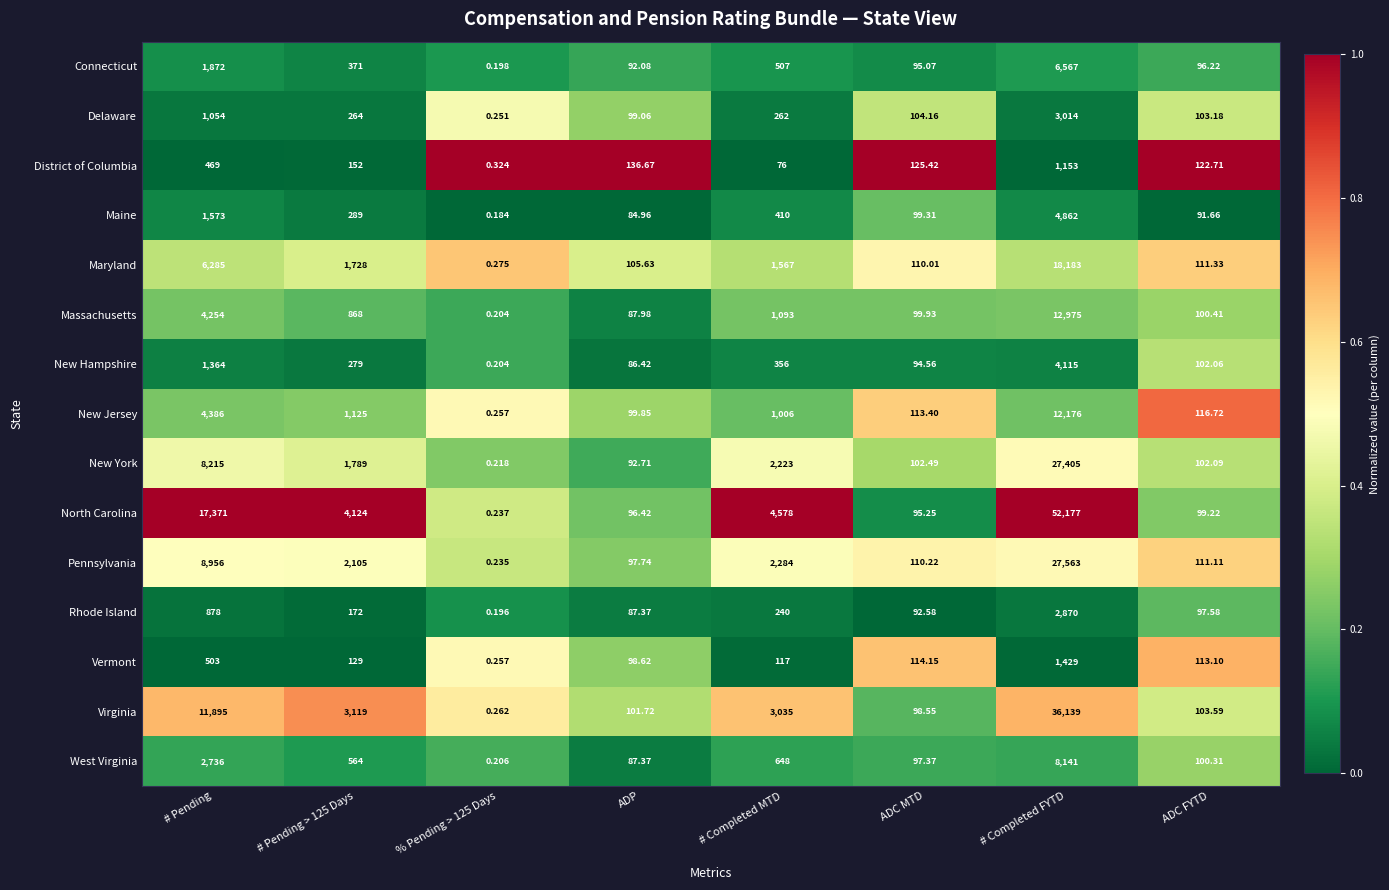

Which label corresponds to the largest value in the chart?

# Completed FYTD